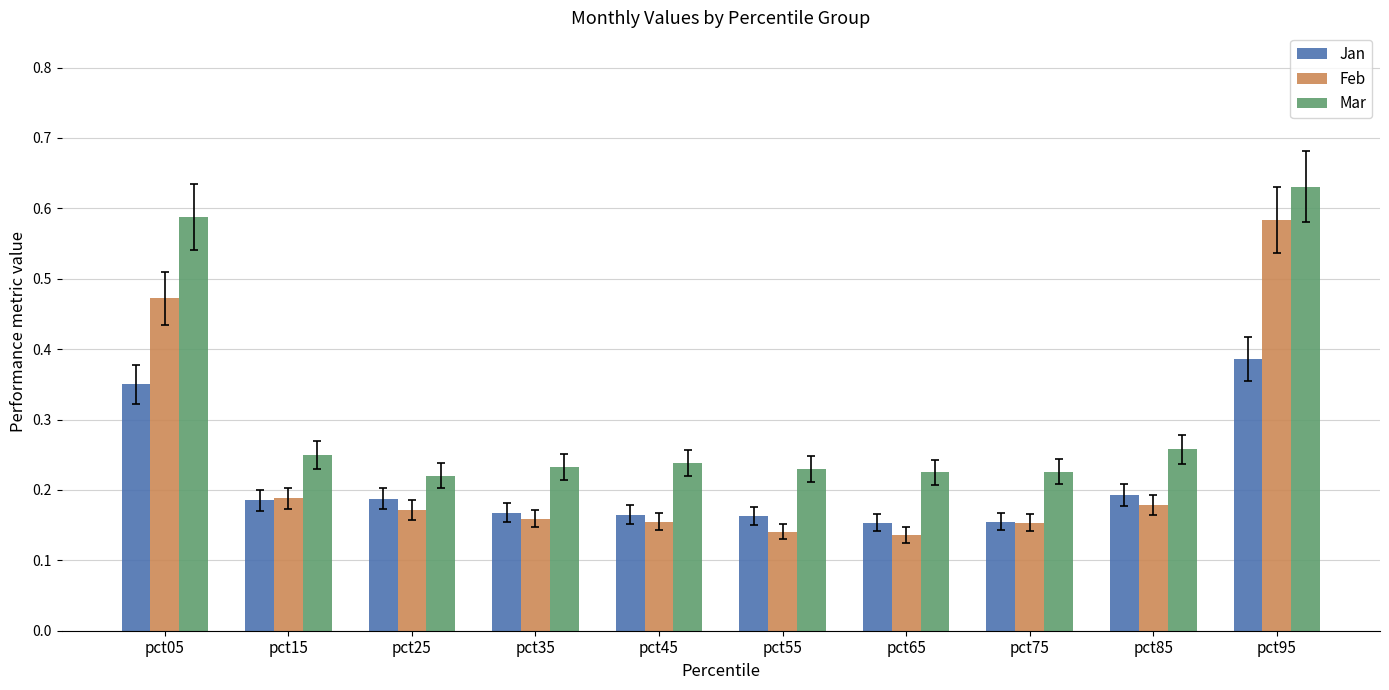

How many categories are shown in the chart?

10